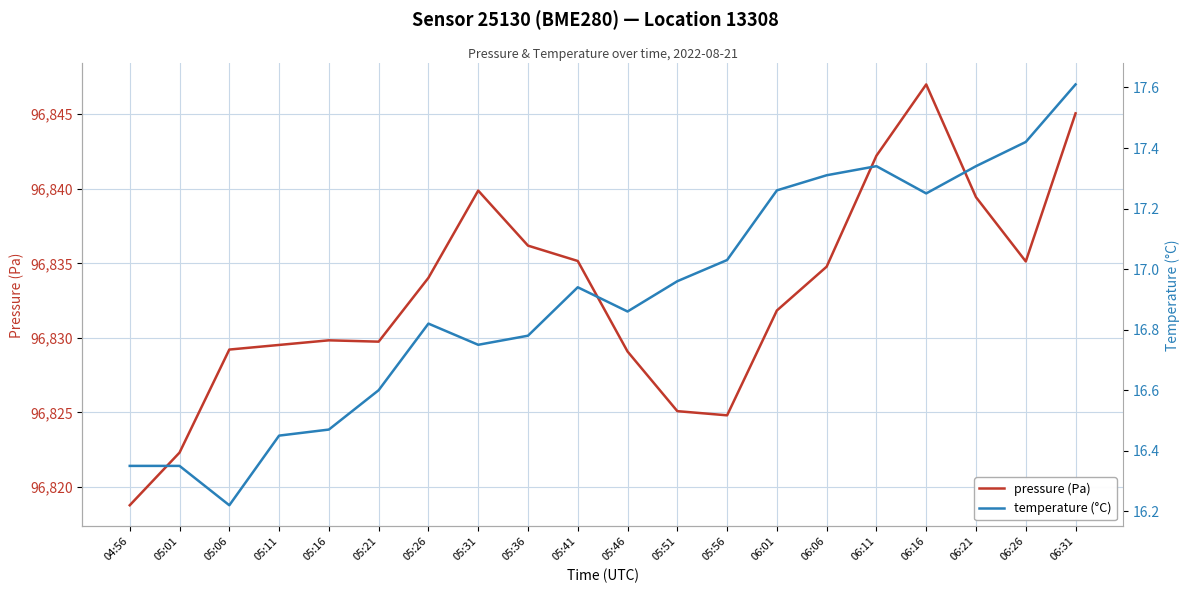

List the series in order of their peak value, highest first.

pressure (Pa), temperature (°C)